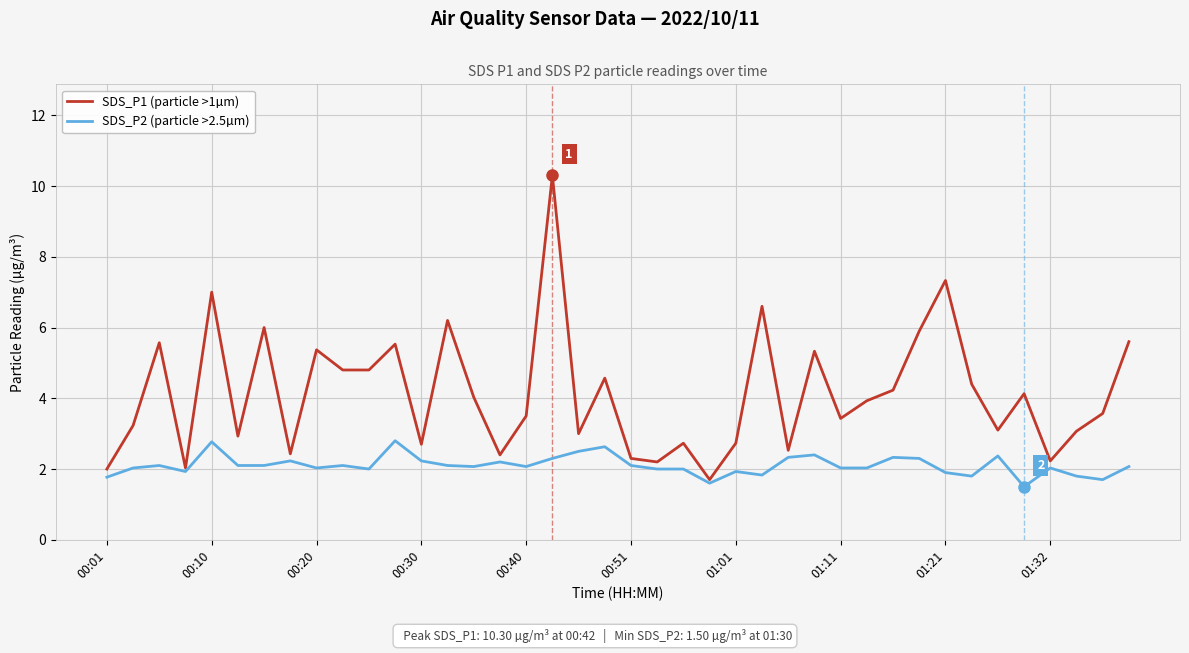

Rank the series by their average value, from highest to lowest.

SDS_P1 (particle >1µm), SDS_P2 (particle >2.5µm)